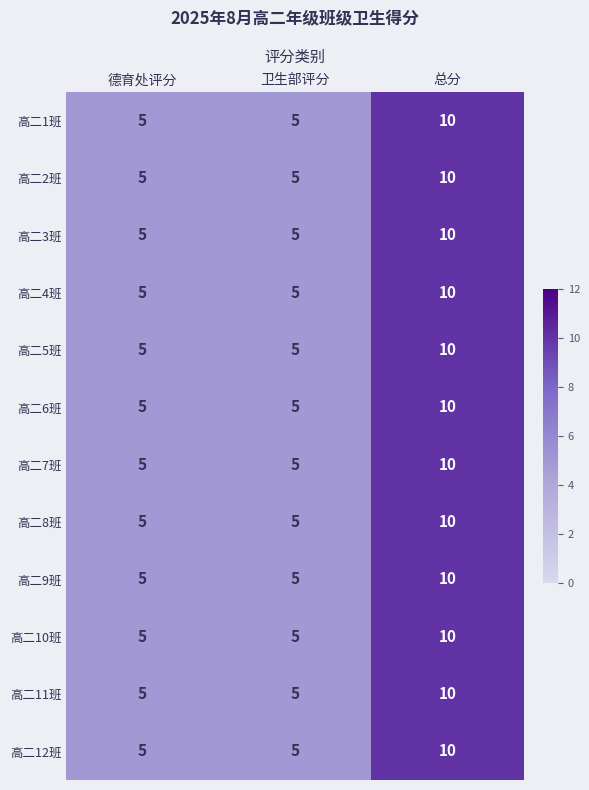

At which category is the sum across all series the highest?

总分